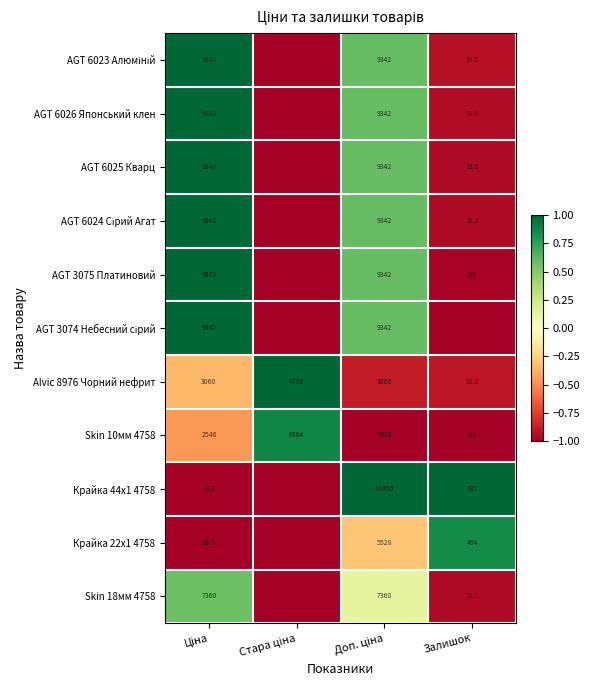

Which series has the widest spread of values?

AGT 6023 Алюміній